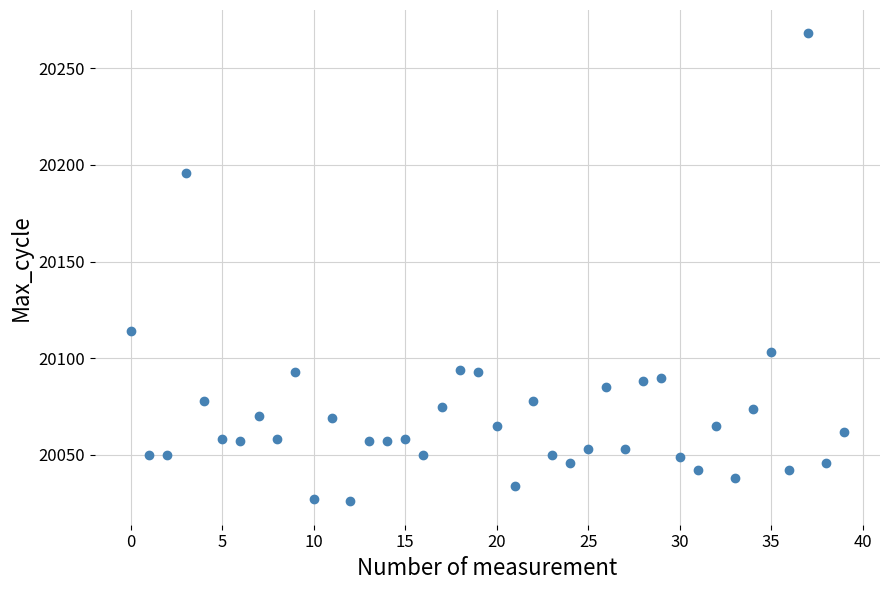

What is the range of Y values (max minus min)?

242